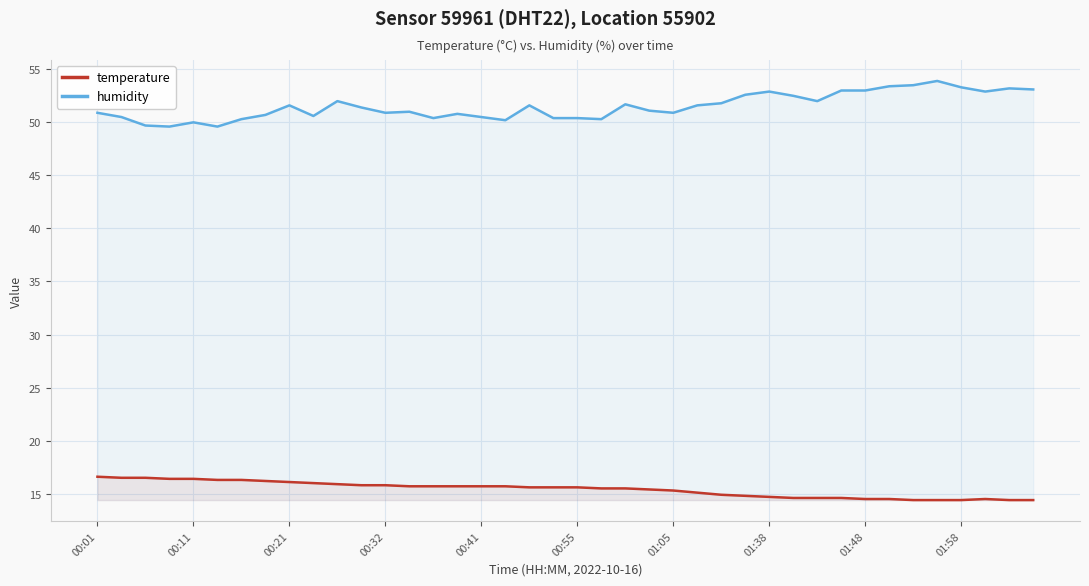

At which label does temperature first exceed 15?

00:01